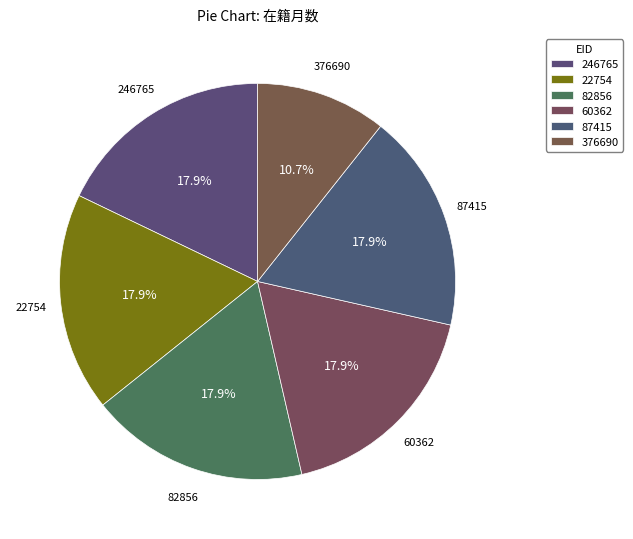

How many slices are in this pie chart?

6